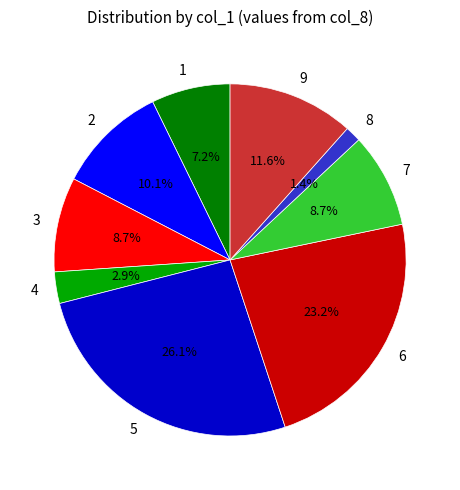

Which slice is the smallest?

8